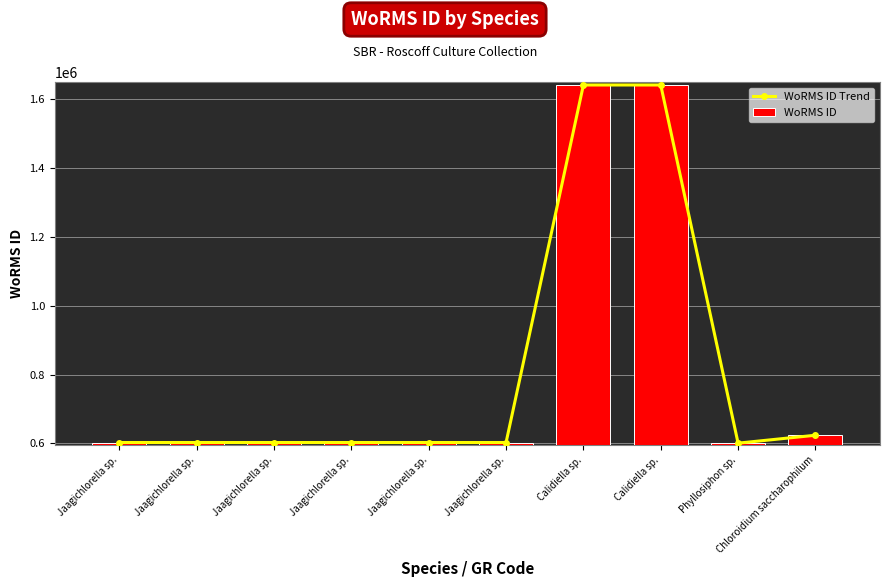

What is the greatest value displayed?

1639518